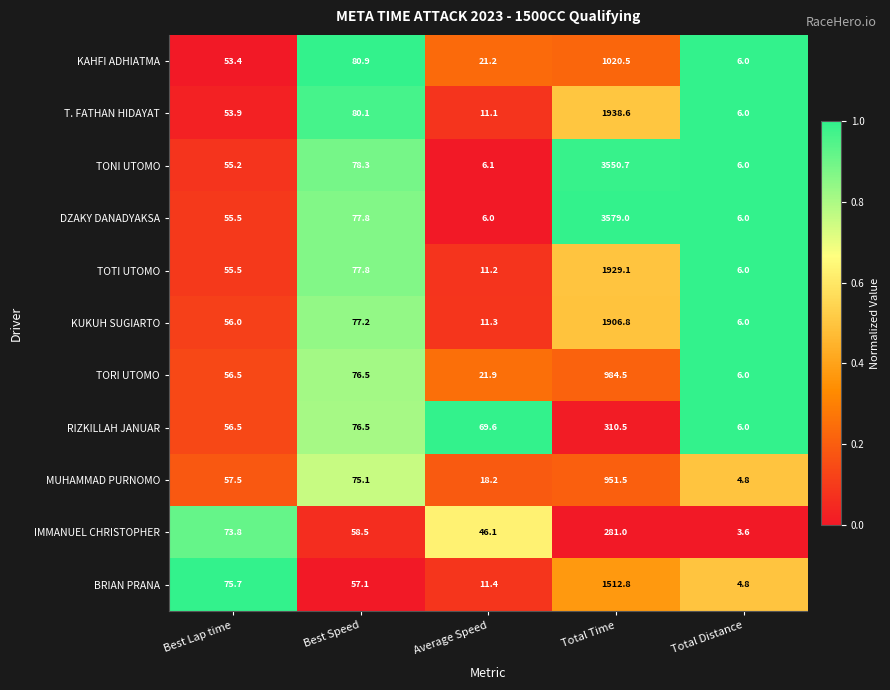

How many data points does each series have?

5